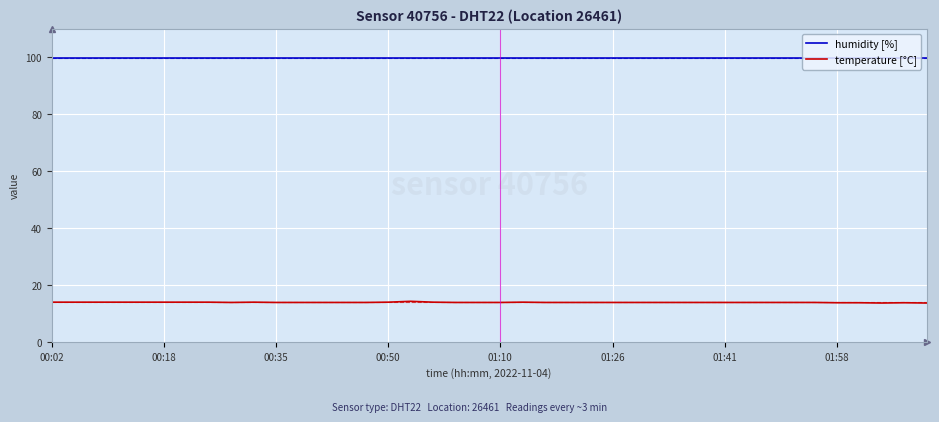

True or false: temperature [°C] has more than 0 interior local peaks.

True